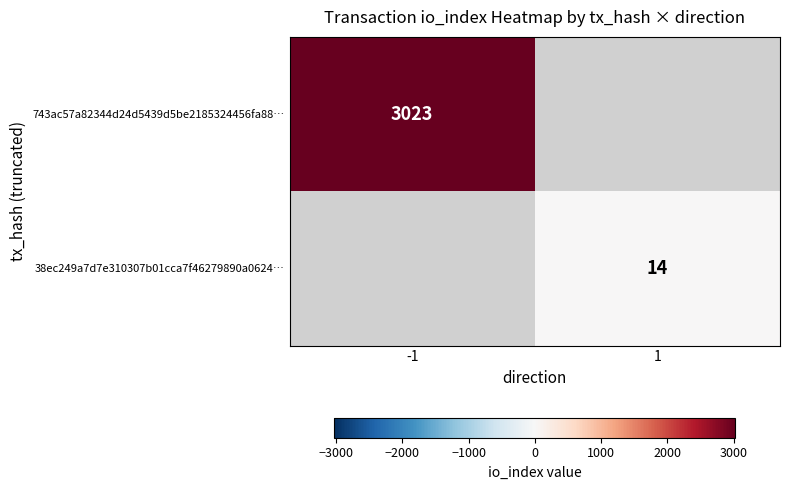

True or false: 38ec249a7d7e310307b01cca7f46279890a0624… has a value of 3.3 at 1.

False